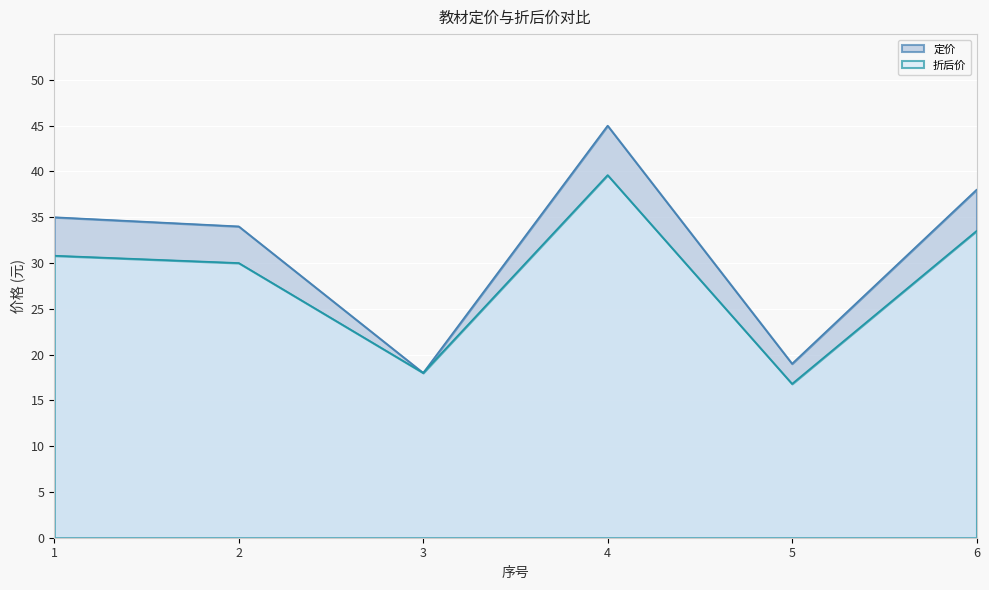

Which category has the lowest value in the 折后价 series?

5